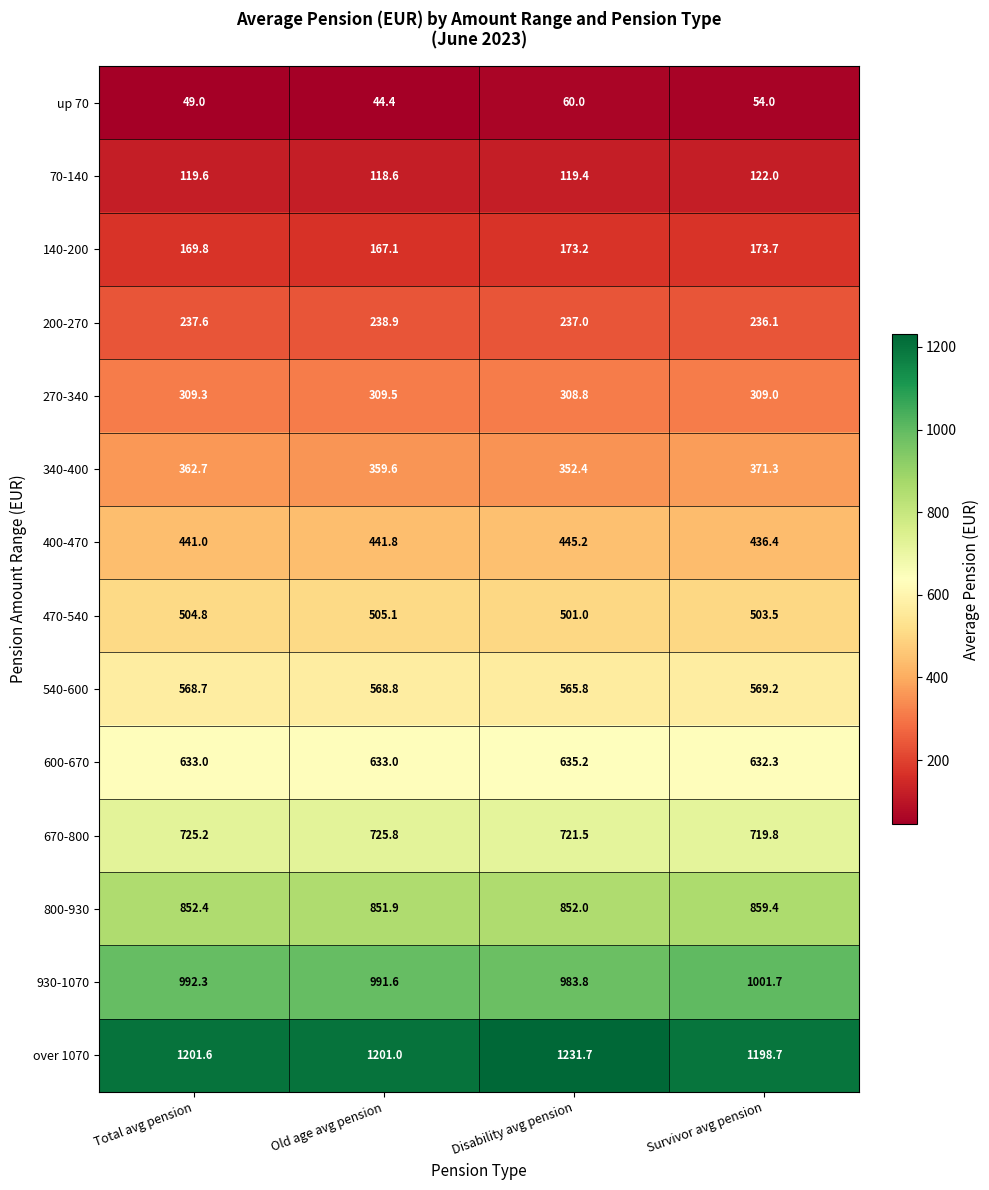

Which series changed the most between Disability avg pension and Survivor avg pension?

over 1070